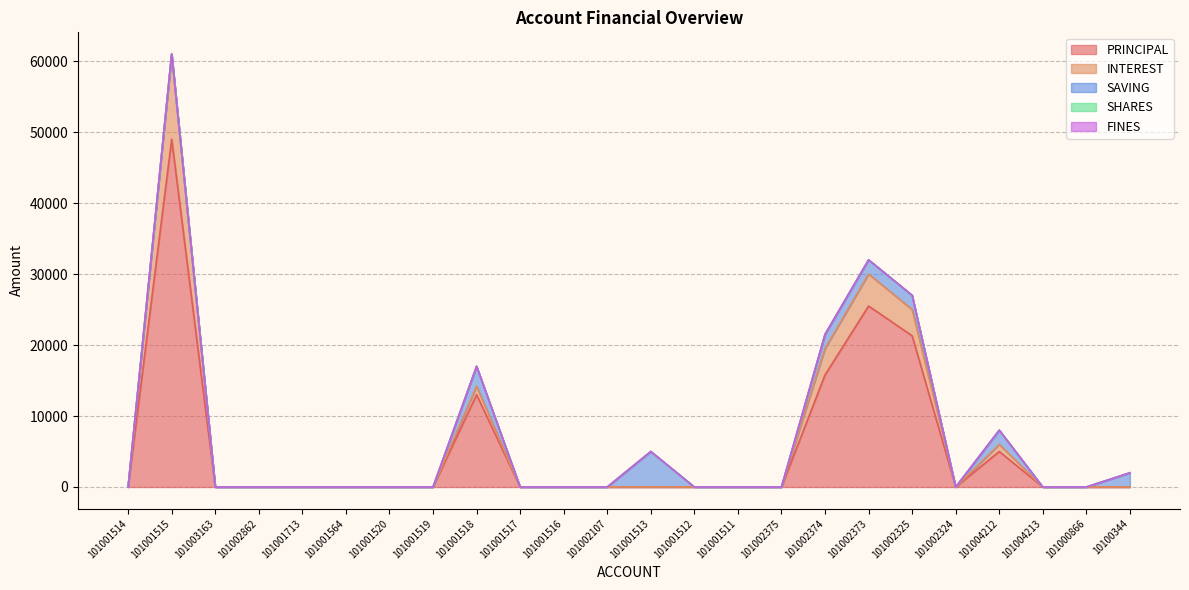

True or false: SHARES and INTEREST intersect in this chart.

False